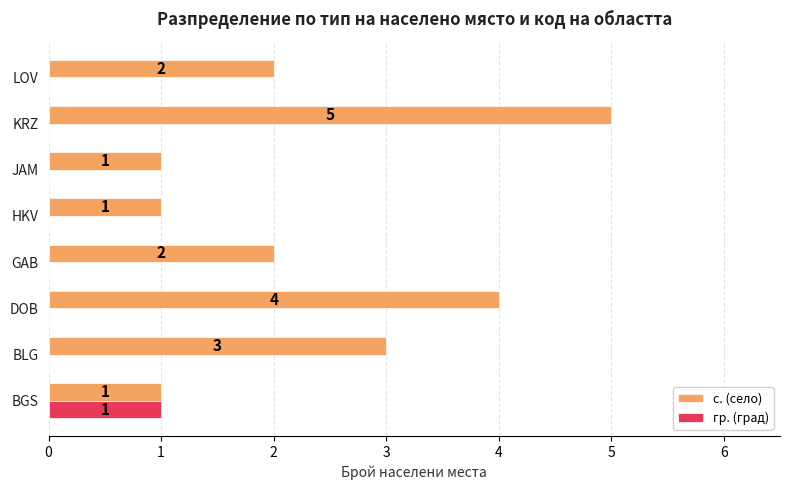

At which label is с. (село) closest to 3?

BLG